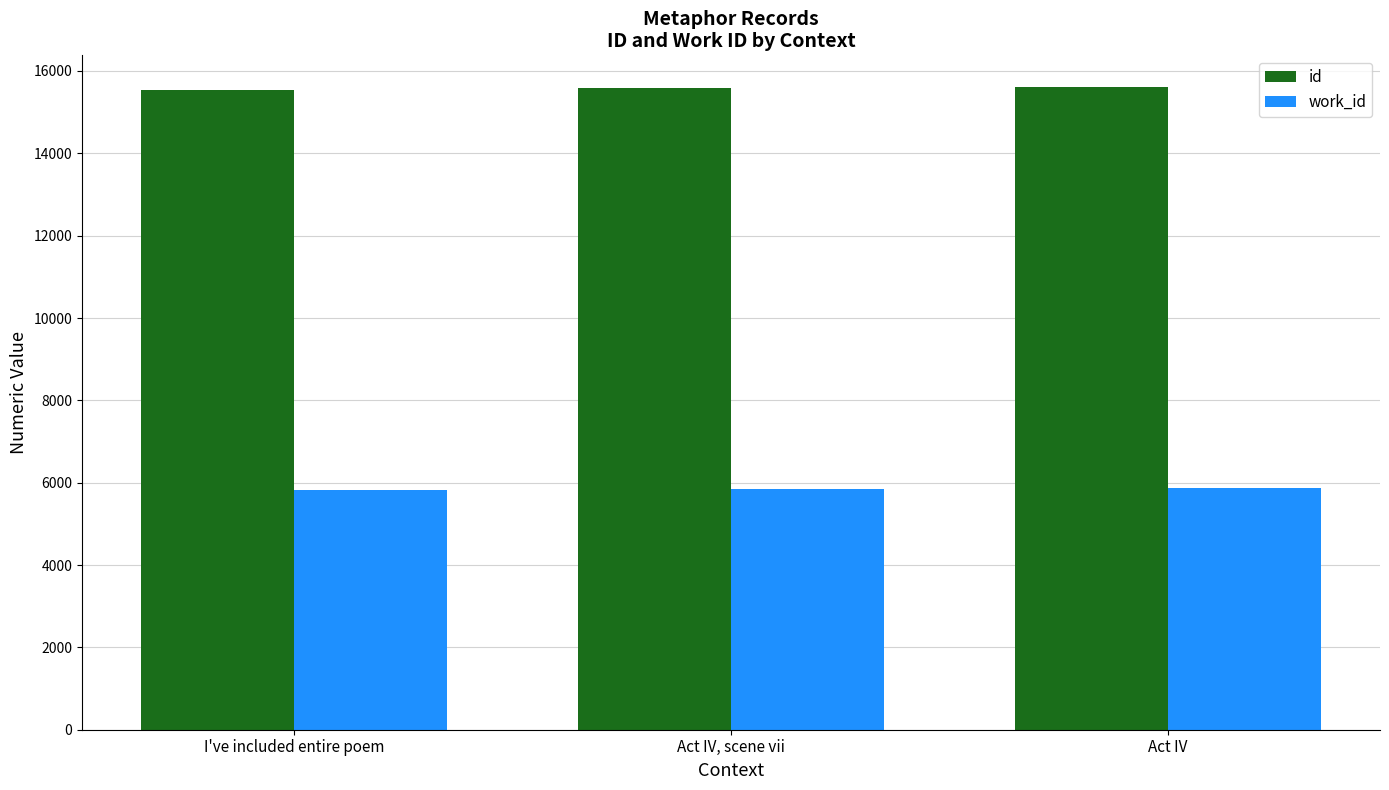

How many values in the work_id series are below 5857?

1